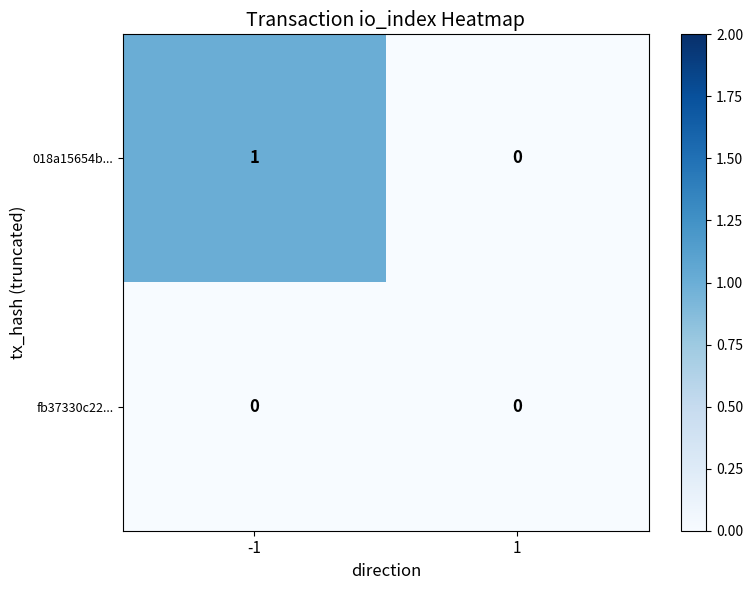

Reading left to right, transcribe all the data shown in this chart.

018a15654b...: -1=1	1=0
fb37330c22...: -1=0	1=0